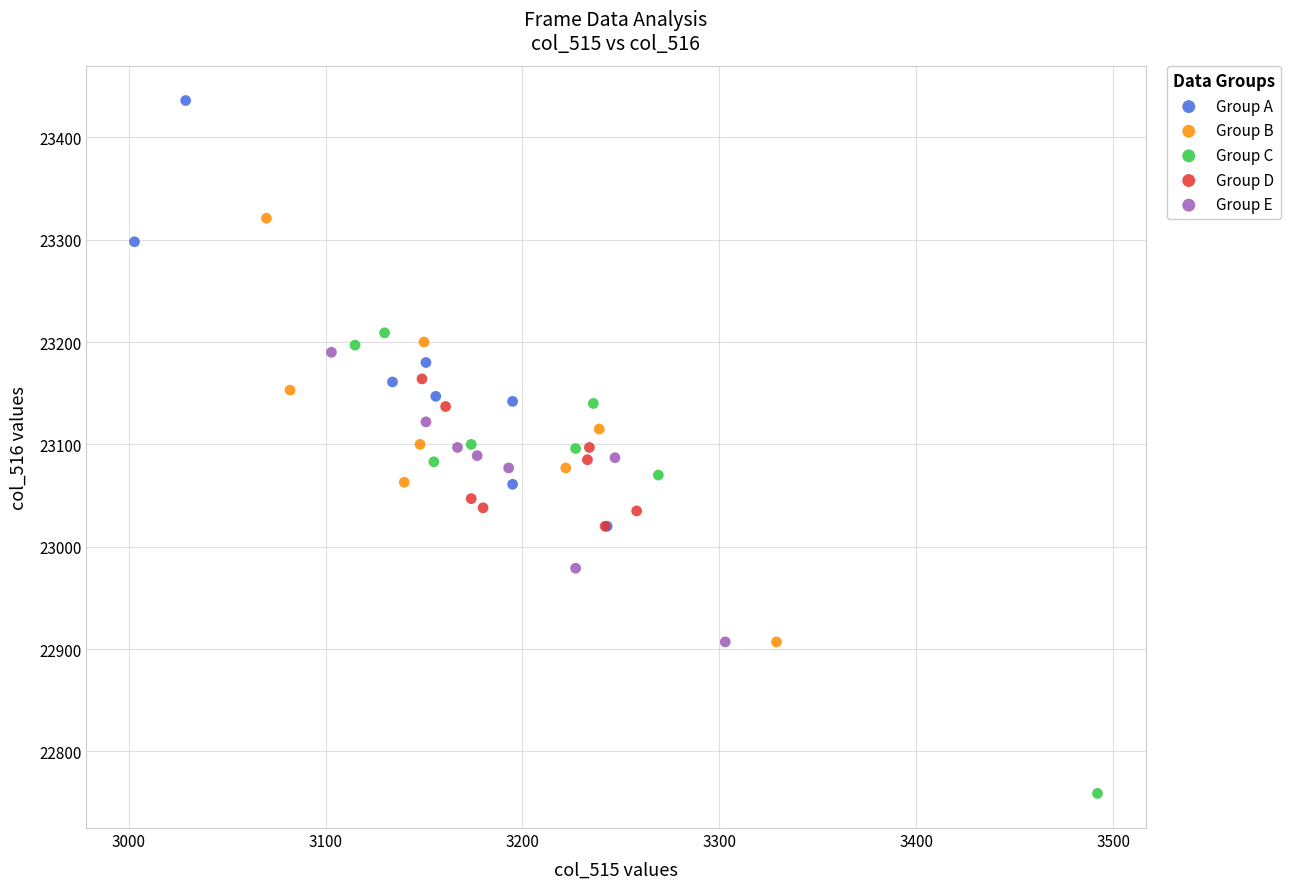

Which series contains the lowest Y value?

Group C